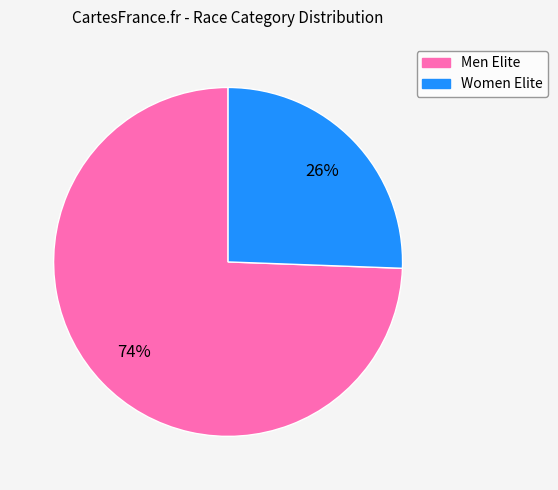

Between Men Elite and Women Elite, which is larger?

Men Elite